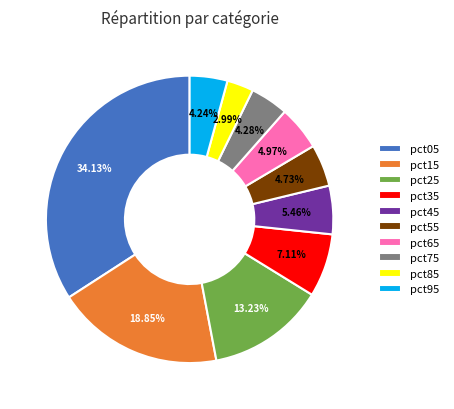

What is the largest slice in the pie chart?

pct05